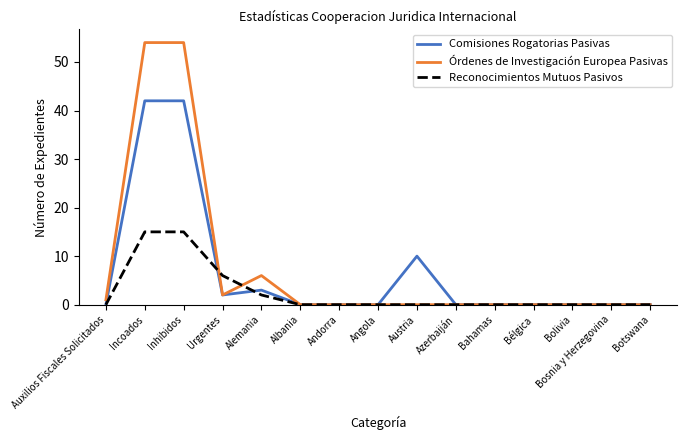

Reading right to left, what are all the values shown in this chart?

Comisiones Rogatorias Pasivas: Botswana=0	Bosnia y Herzegovina=0	Bolivia=0	Bélgica=0	Bahamas=0	Azerbaiján=0	Austria=10	Angola=0	Andorra=0	Albania=0	Alemania=3	Urgentes=2	Inhibidos=42	Incoados=42	Auxilios Fiscales Solicitados=0
Órdenes de Investigación Europea Pasivas: Botswana=0	Bosnia y Herzegovina=0	Bolivia=0	Bélgica=0	Bahamas=0	Azerbaiján=0	Austria=0	Angola=0	Andorra=0	Albania=0	Alemania=6	Urgentes=2	Inhibidos=54	Incoados=54	Auxilios Fiscales Solicitados=1
Reconocimientos Mutuos Pasivos: Botswana=0	Bosnia y Herzegovina=0	Bolivia=0	Bélgica=0	Bahamas=0	Azerbaiján=0	Austria=0	Angola=0	Andorra=0	Albania=0	Alemania=2	Urgentes=6	Inhibidos=15	Incoados=15	Auxilios Fiscales Solicitados=0